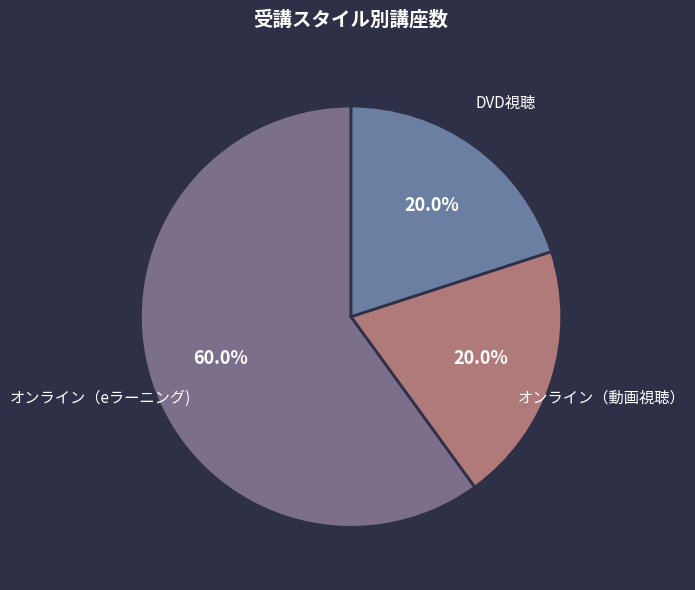

Count the number of slices in the pie.

3